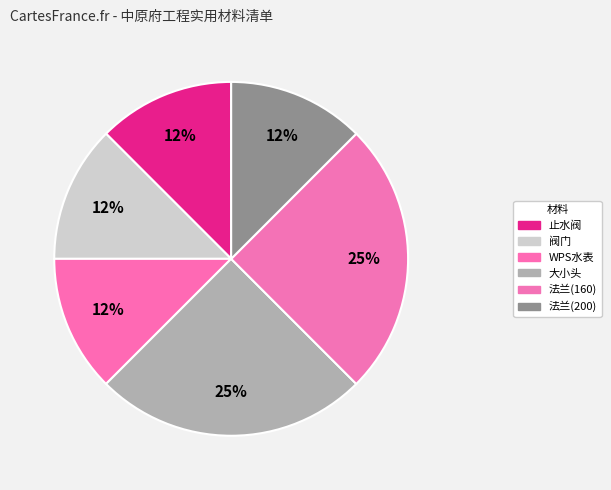

To the nearest percent, what is the combined percentage of 大小头 and 止水阀?

38%